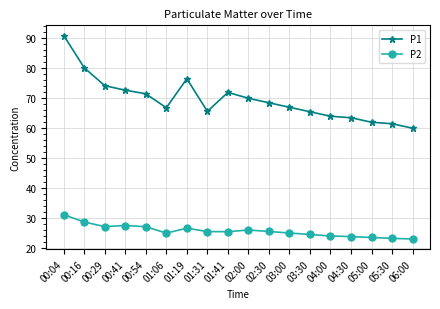

The value of P1 at 00:29 is 112.9. True or false?

False